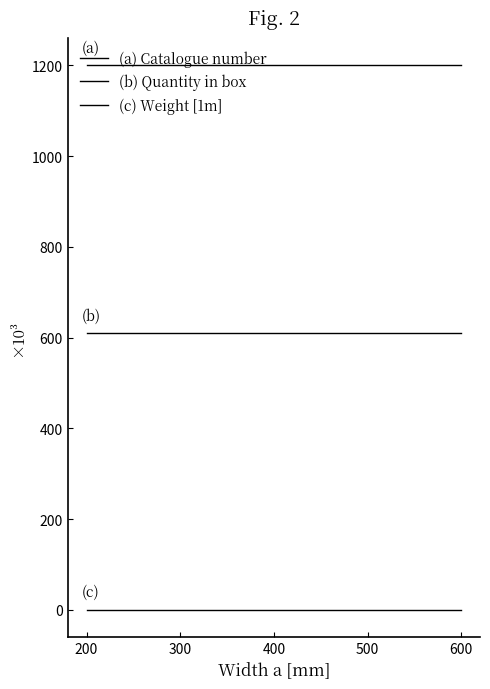

Is this an area chart (filled region under the line)?

No